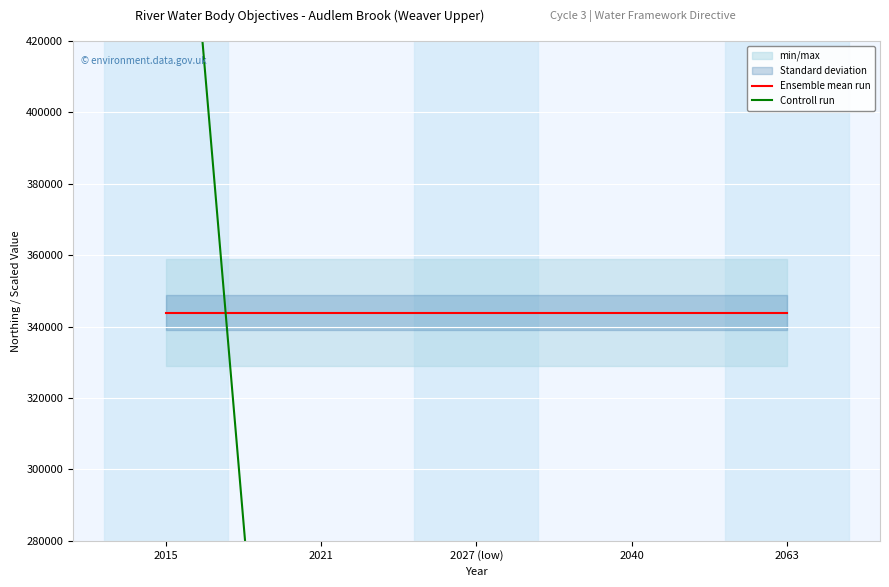

What is the label of the 3rd point from the left?

2027 (low)